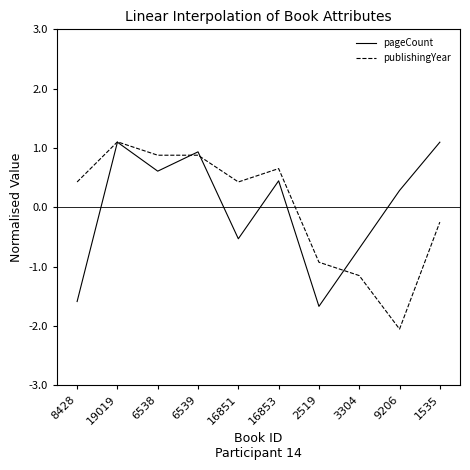

At which category does pageCount reach its first local peak?

19019